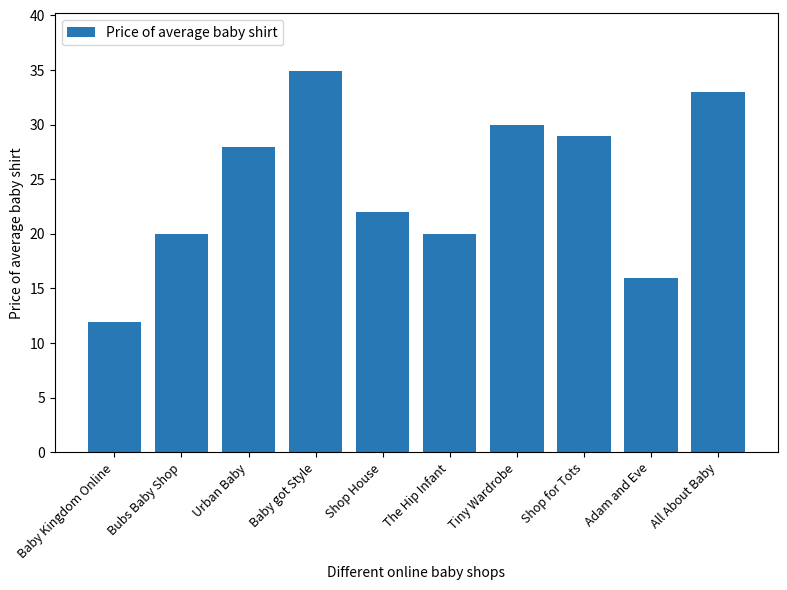

Are the bars horizontal?

No